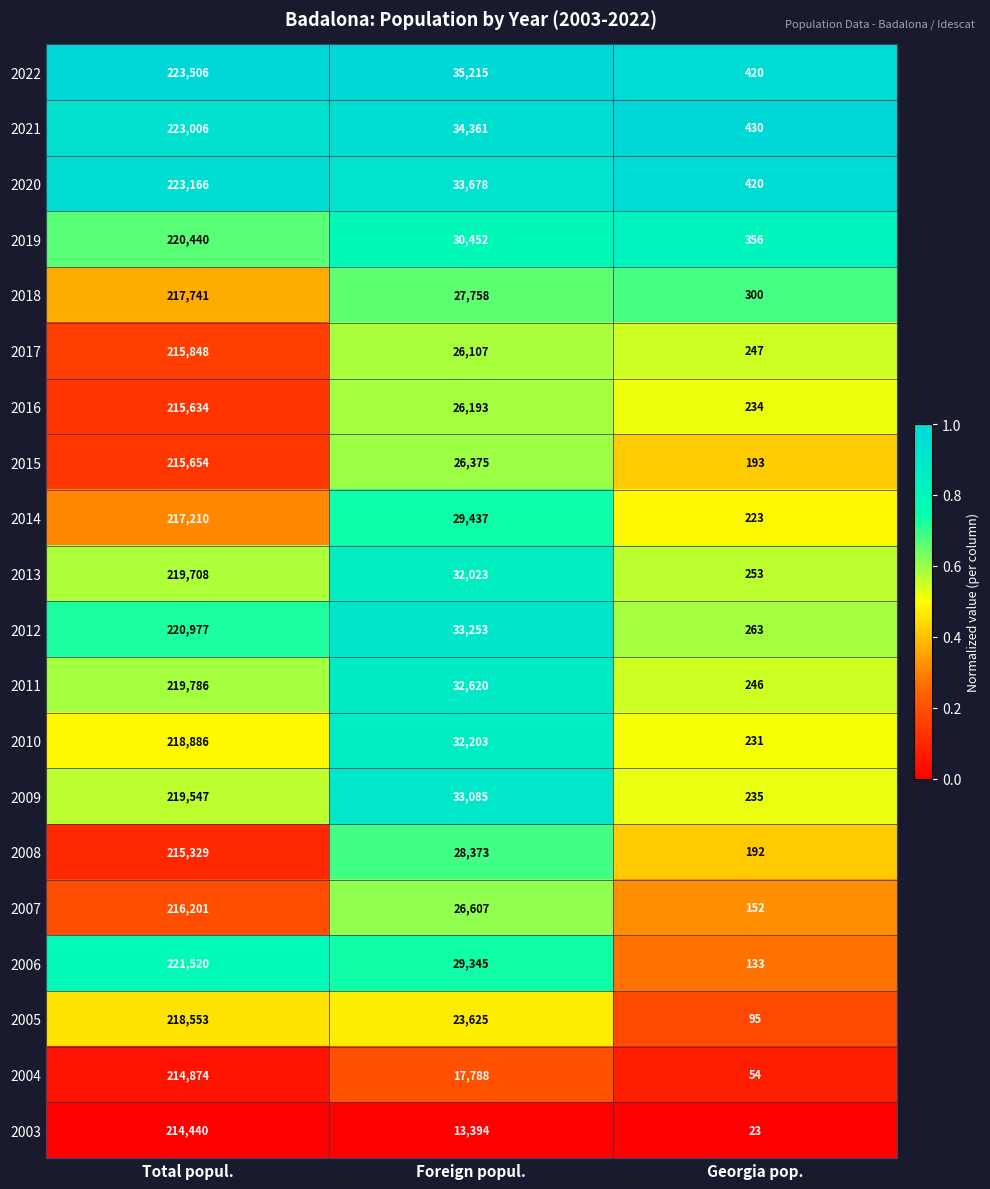

How many data points does each series have?

3